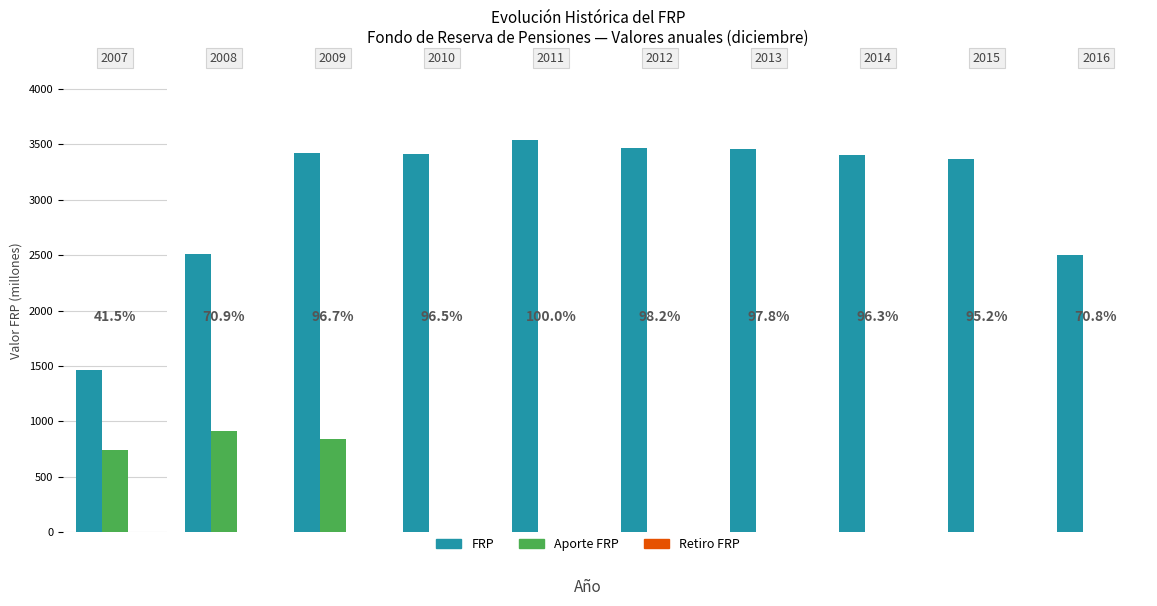

How many series are shown in this chart?

3